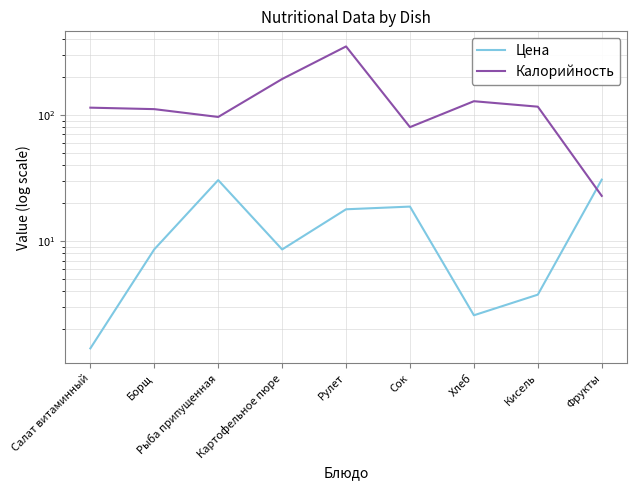

What is the difference between the maximum and minimum values in the Калорийность series?

326.2